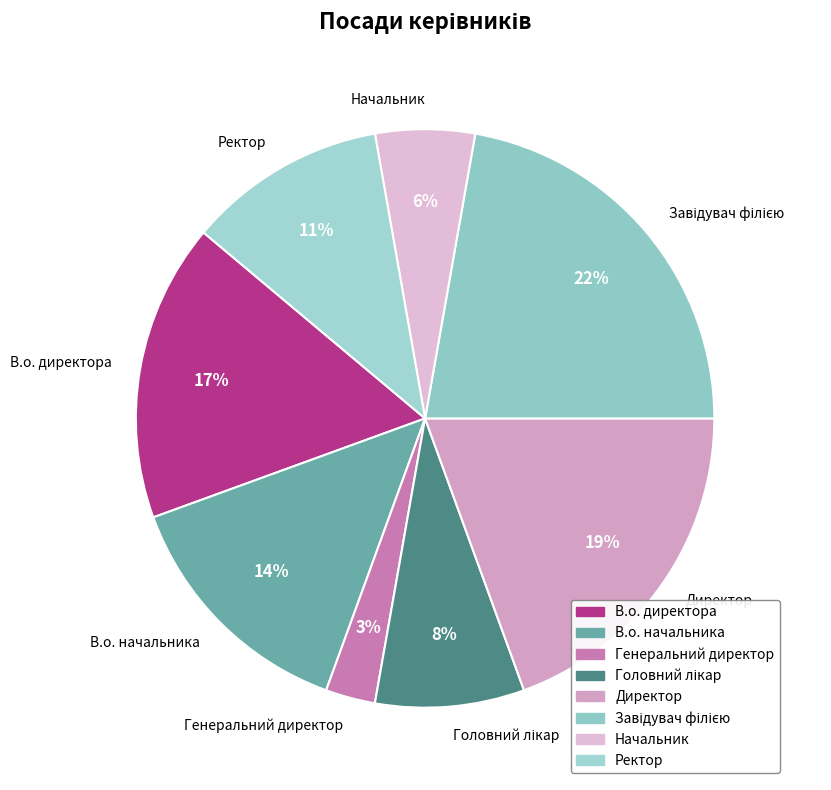

Is it true that Начальник is 17% of the pie?

False